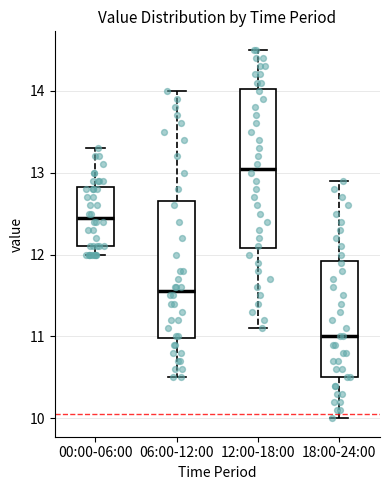

Which box has the highest median line?

12:00-18:00